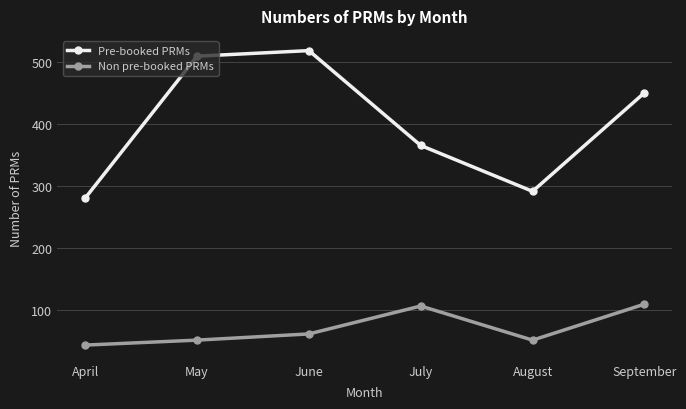

At which category does Non pre-booked PRMs reach its first local valley?

August